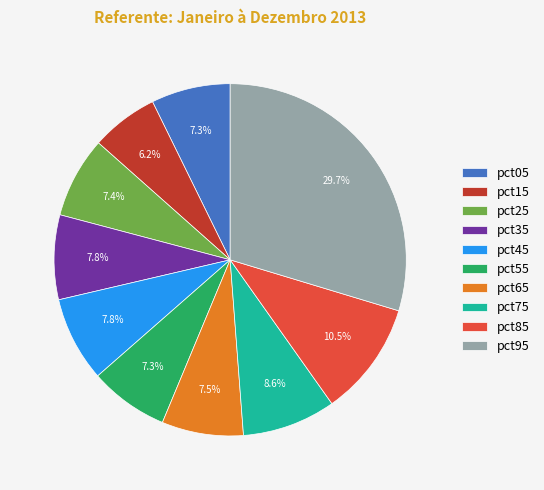

How much of the chart is everything except pct65?

92.5%